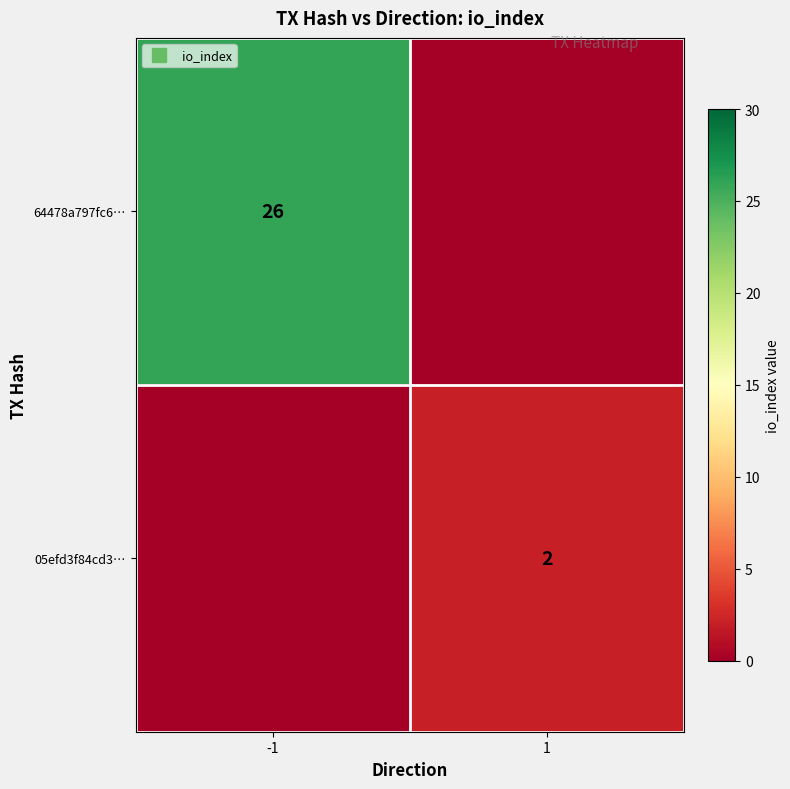

Rank the series by their average value, from lowest to highest.

05efd3f84cd3…, 64478a797fc6…